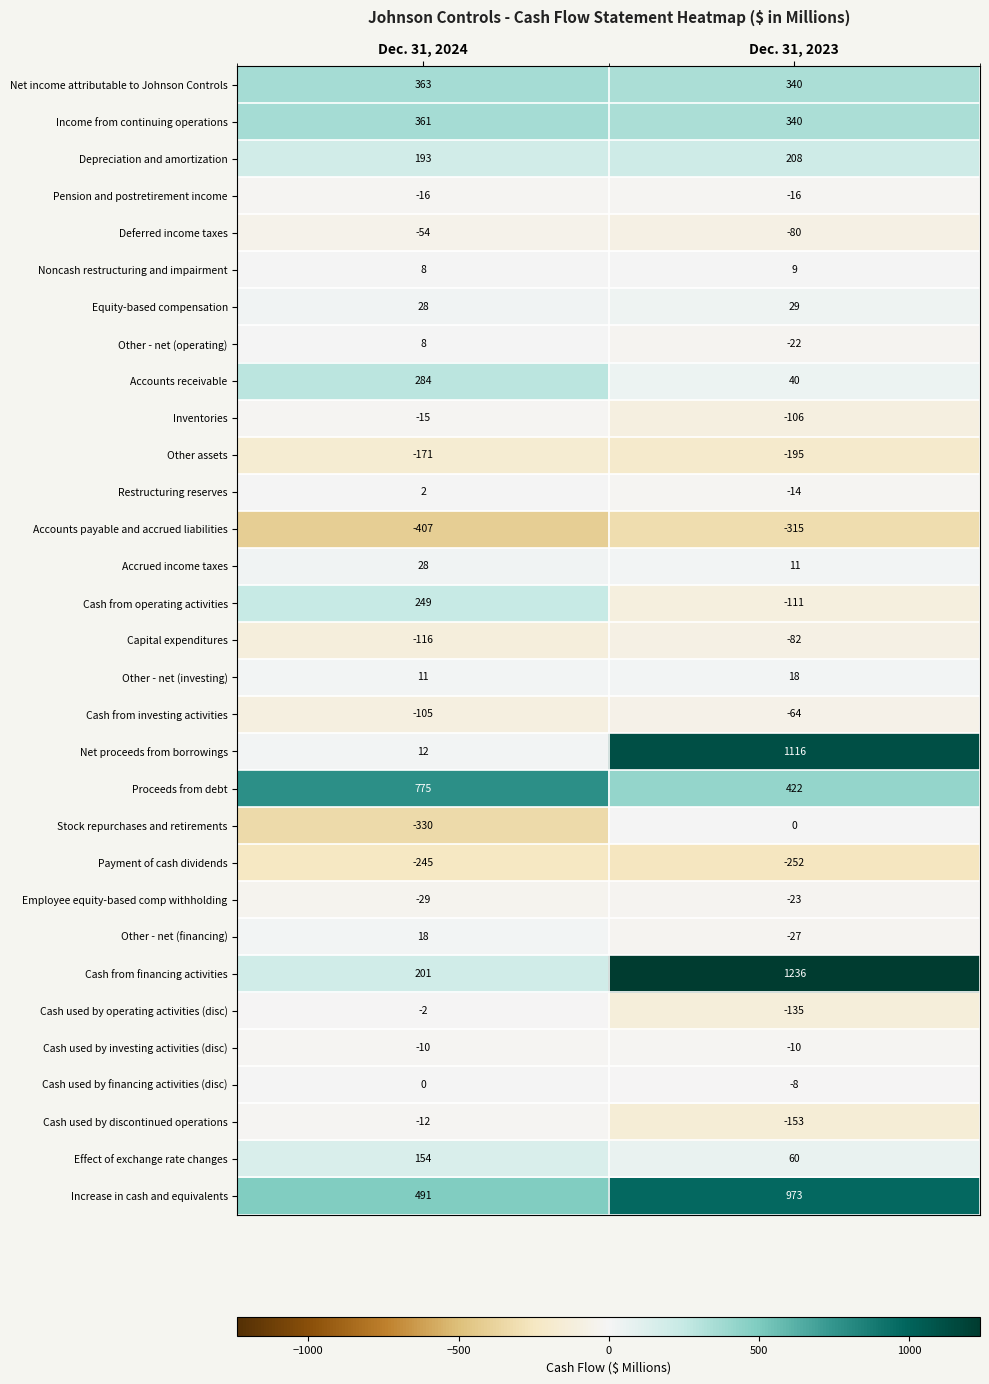

The value of Effect of exchange rate changes at Dec. 31, 2024 is 154. True or false?

True